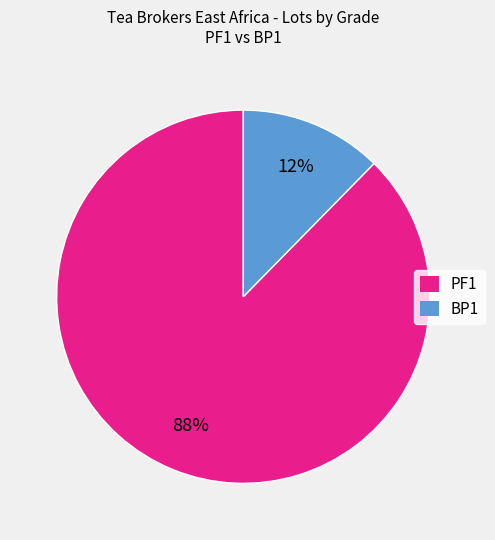

Which slice is the smallest?

BP1